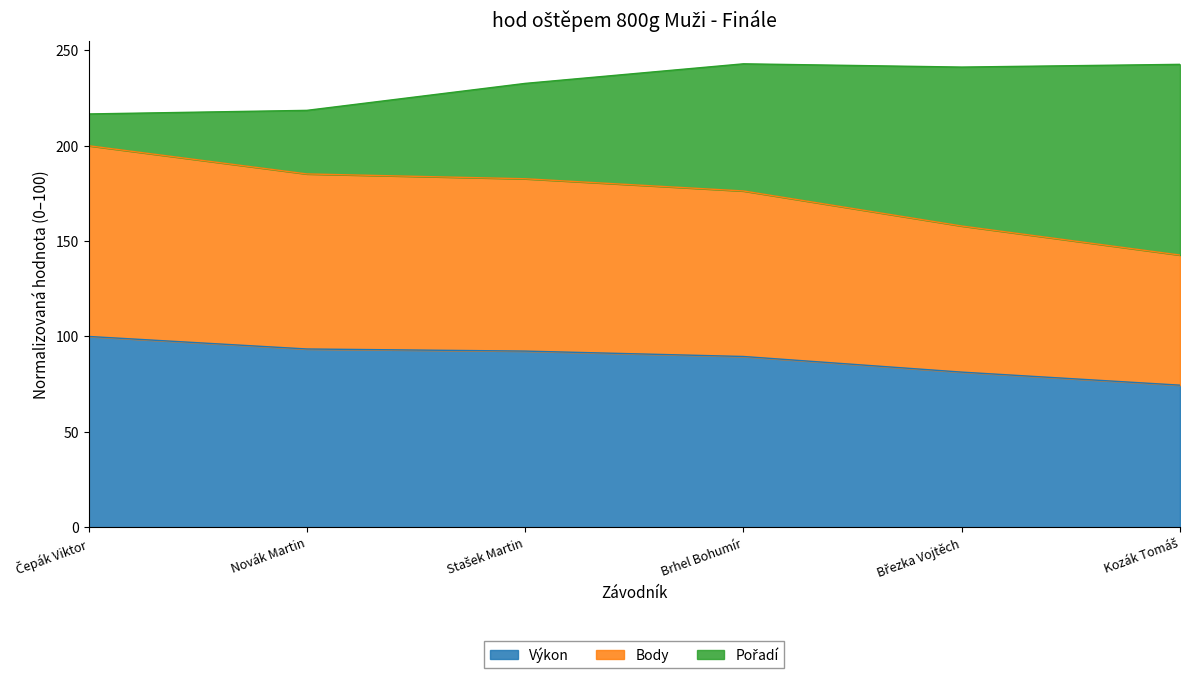

What is the highest value of the Výkon series?

100.0